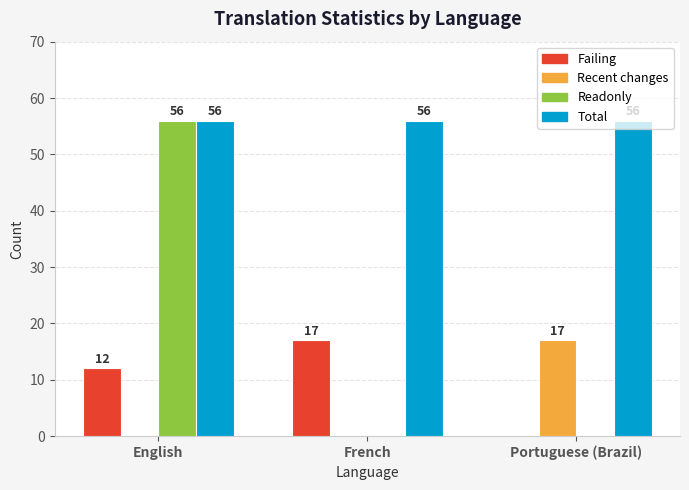

What is the greatest value displayed?

56